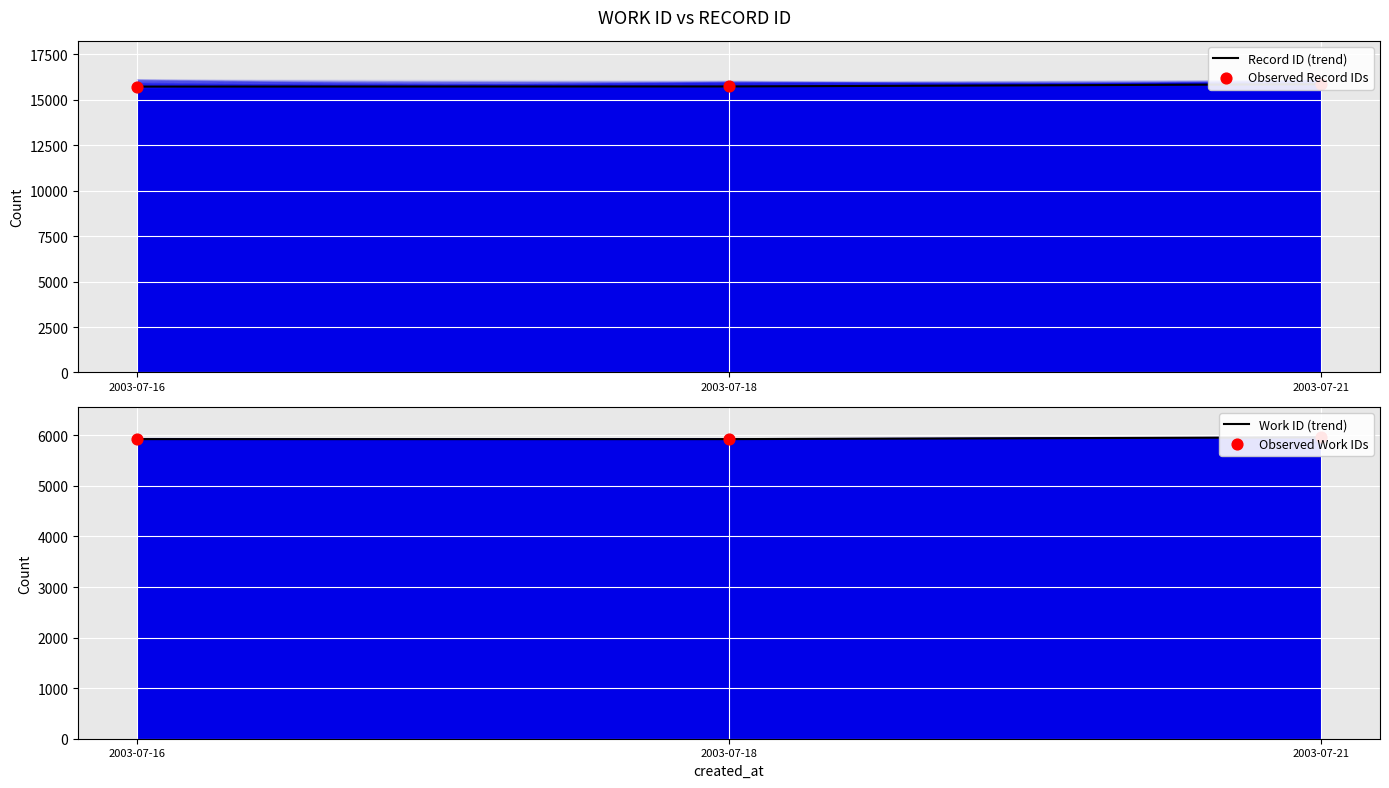

At how many categories does at least one series exceed 14560?

3